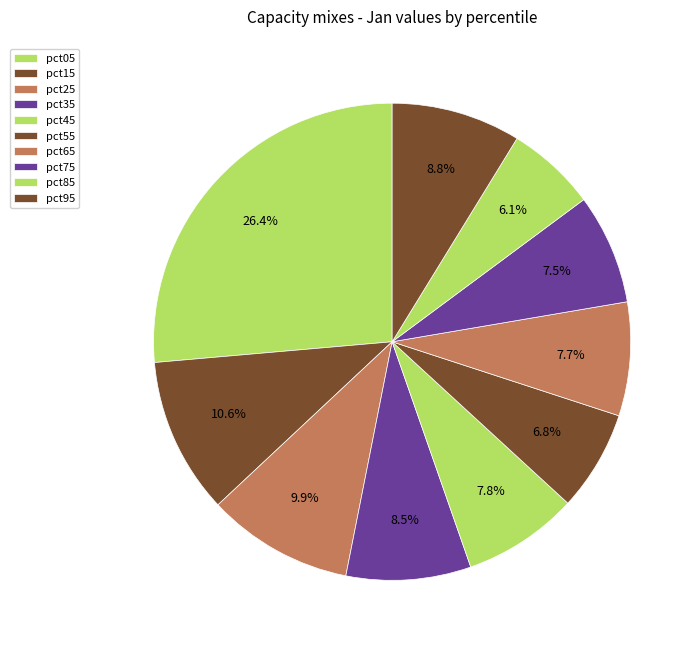

Which slice is the largest?

pct05